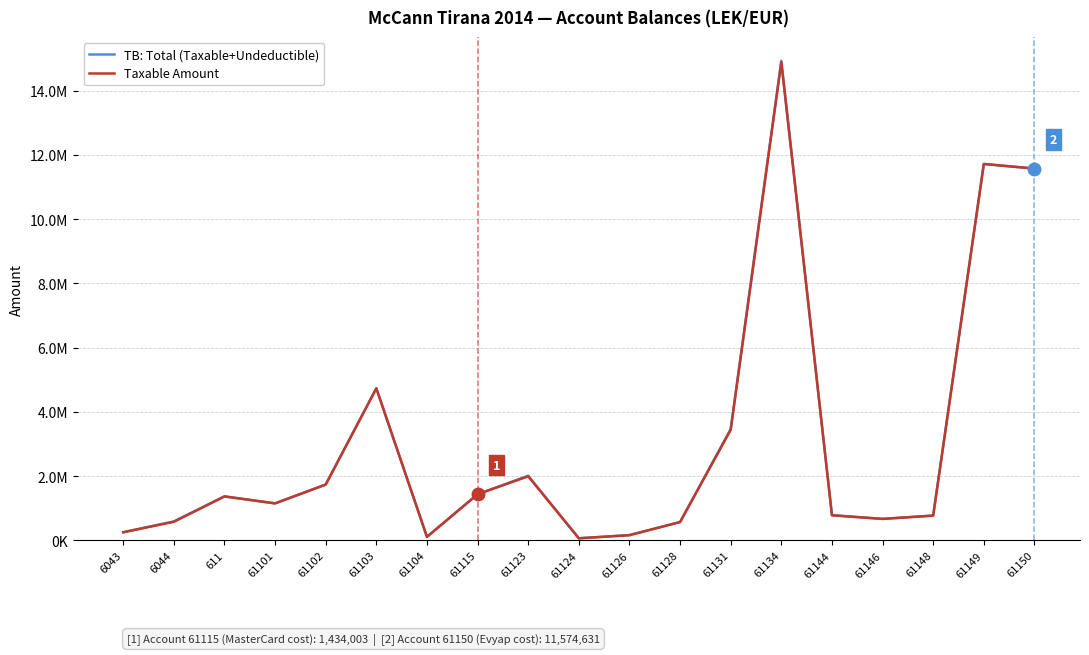

What are all the series names shown in the legend?

TB: Total (Taxable+Undeductible), Taxable Amount